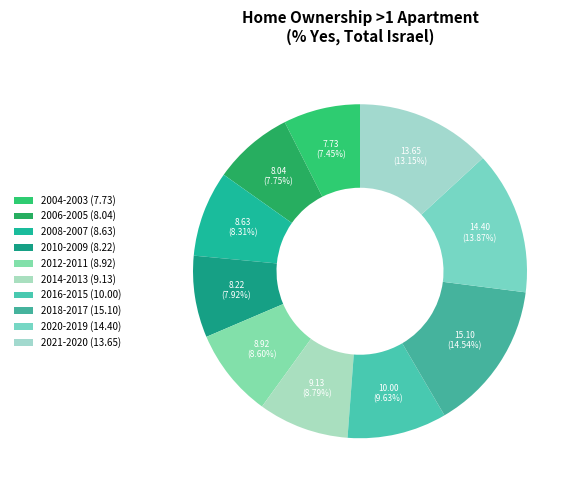

What percentage is the 2018-2017 slice, to the nearest percent?

15%